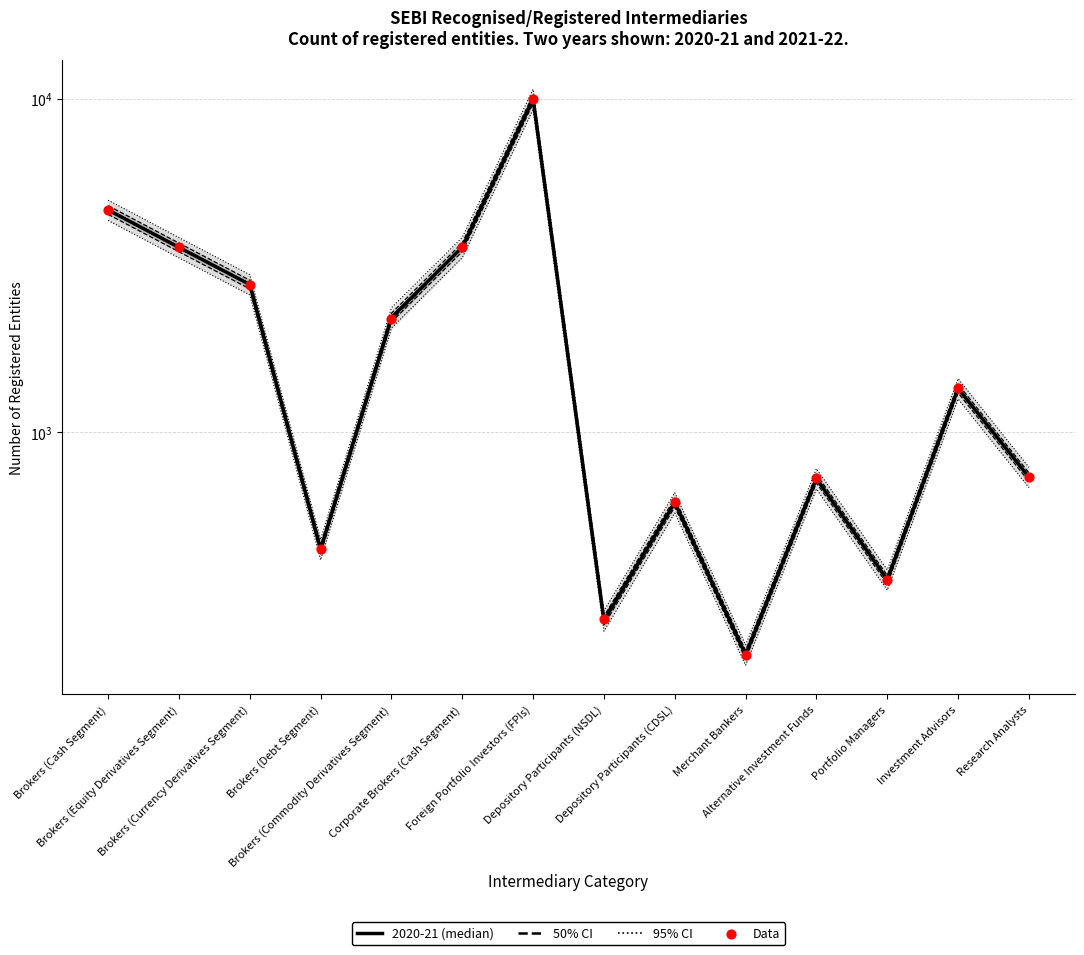

Which series contains the highest Y value?

2020-21 (median)